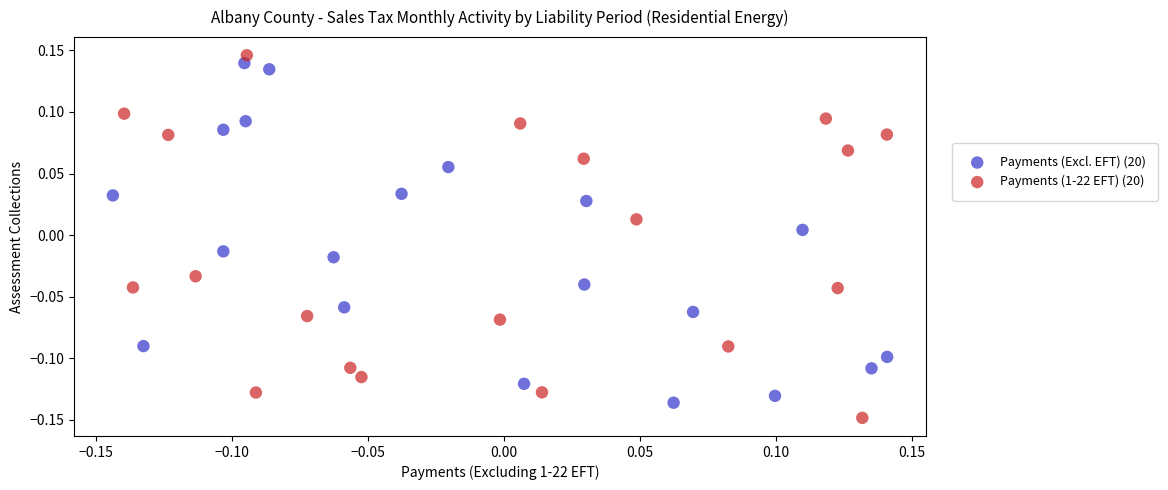

Which series has the widest spread of Y values?

Payments (1-22 EFT) (20)